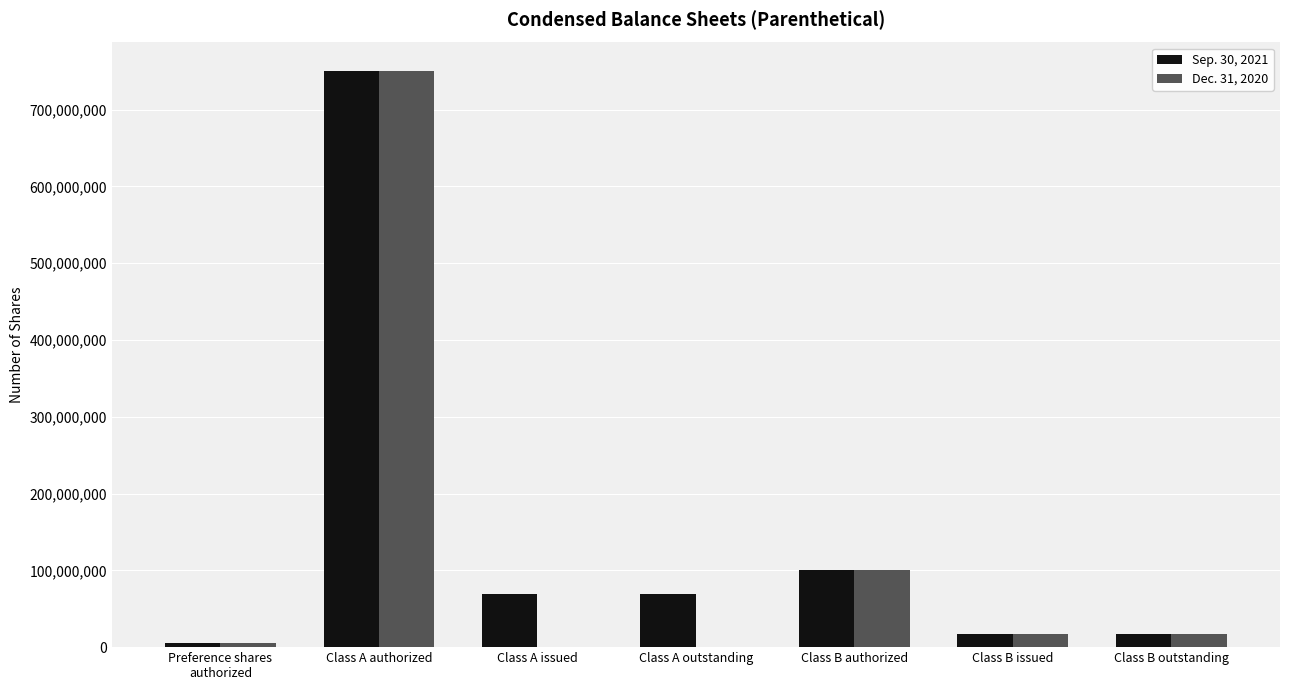

The Sep. 30, 2021 series shows 17250000 at Class B outstanding. True or false?

True